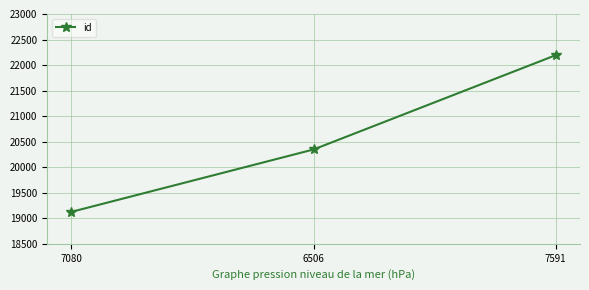

At which label is the value closest to 20659?

6506